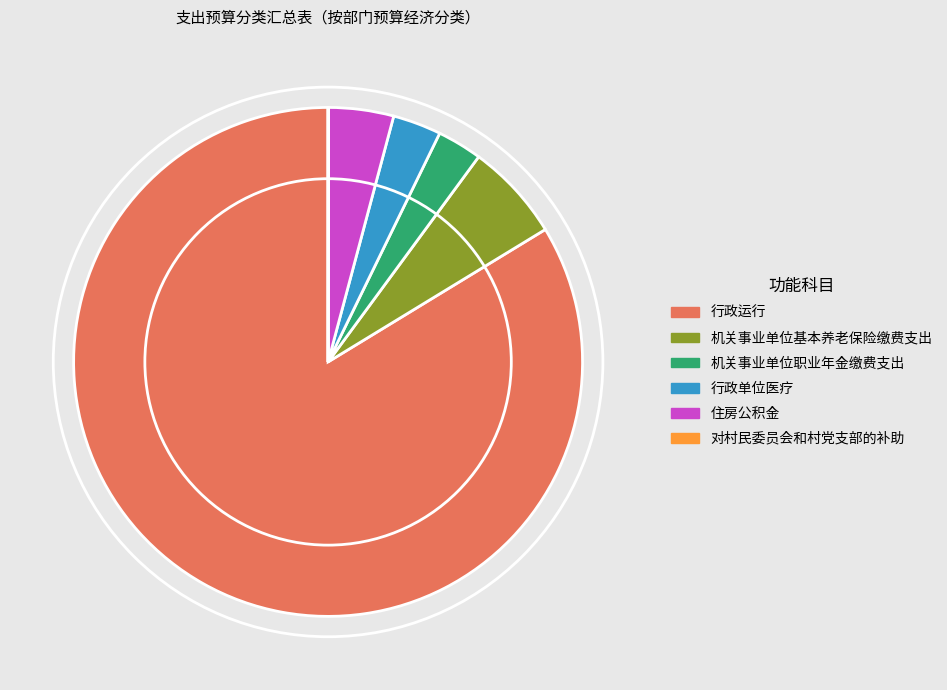

Which category accounts for the majority?

行政运行